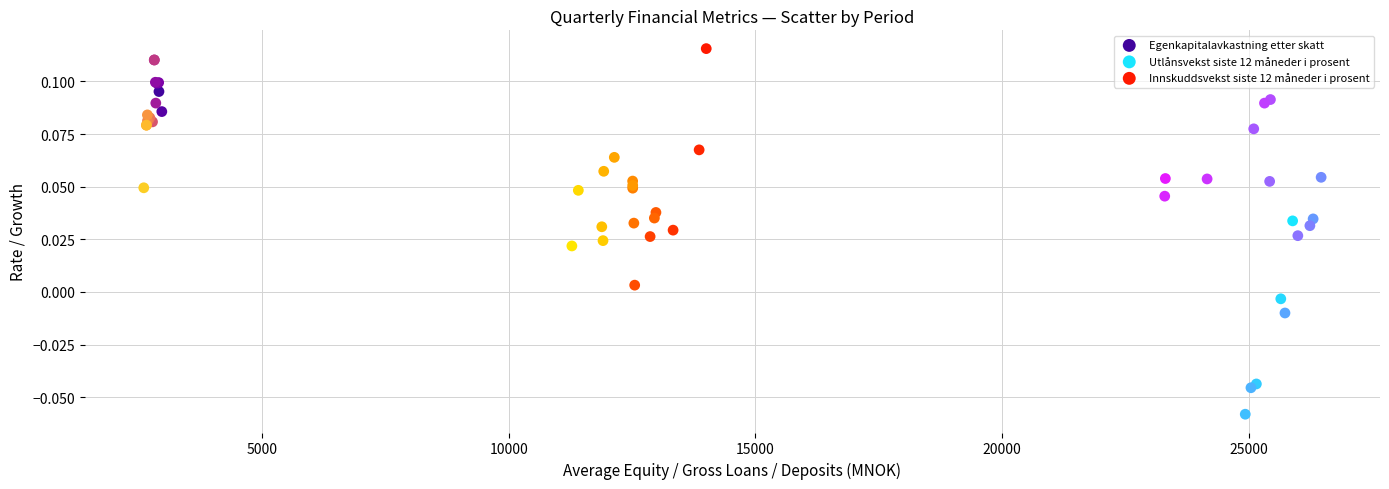

Which series has the largest Y range (max minus min)?

Utlånsvekst siste 12 måneder i prosent